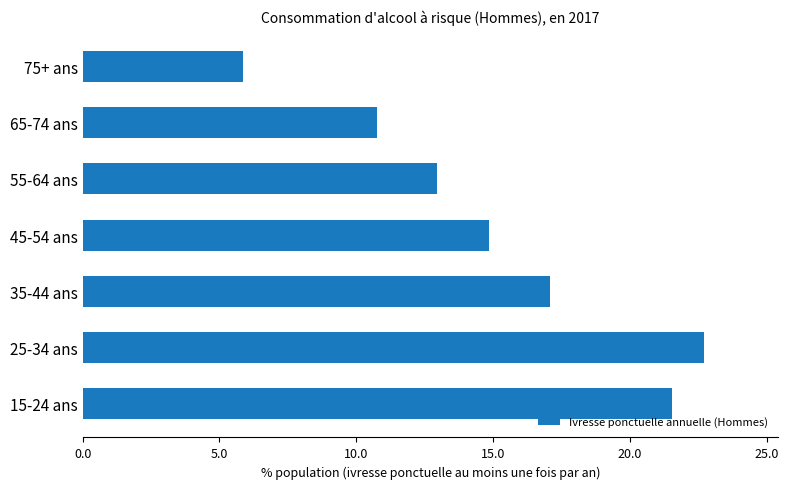

True or false: the data shows 8.3 at 45-54 ans.

False